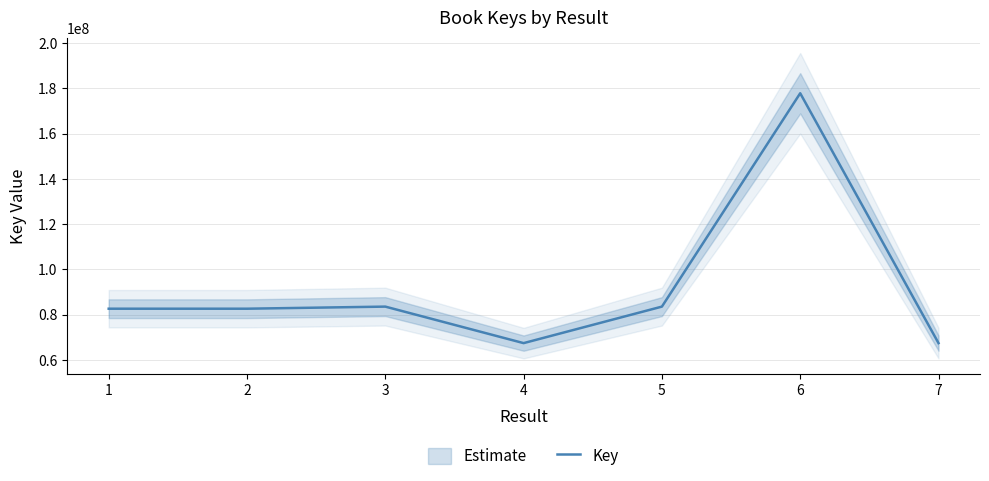

True or false: there are more than 0 points higher than both neighbors.

True